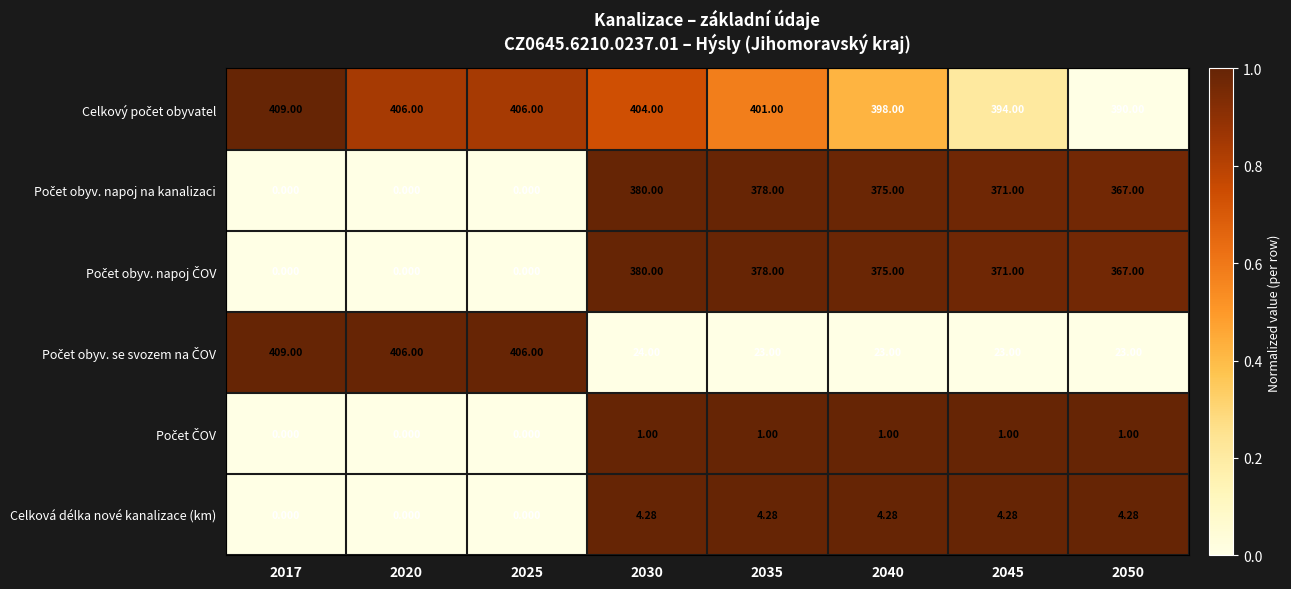

How many values in the Celková délka nové kanalizace (km) series are below 4?

3